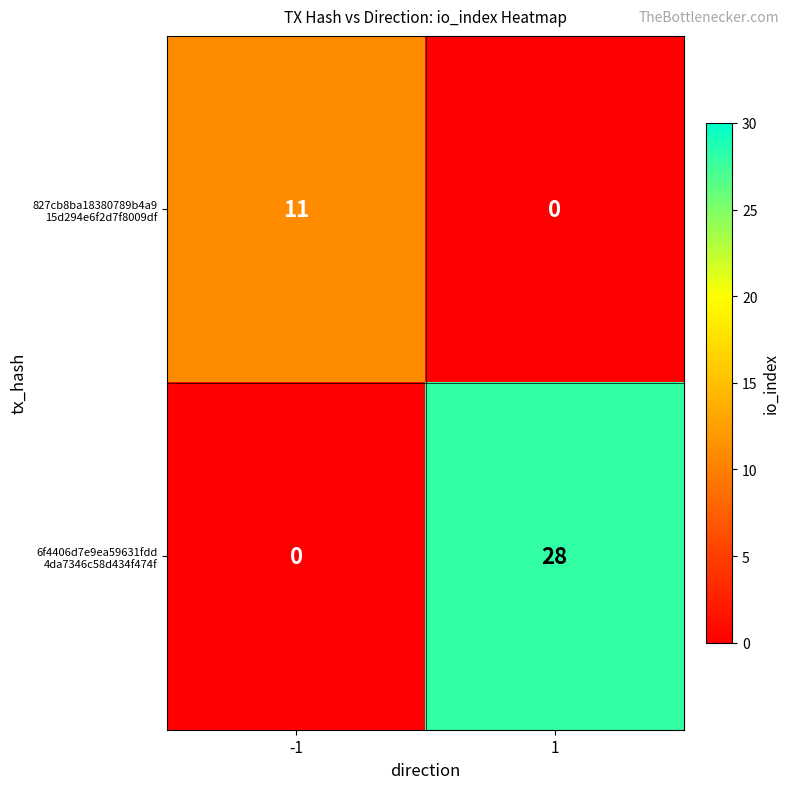

Count the number of data series in this chart.

2